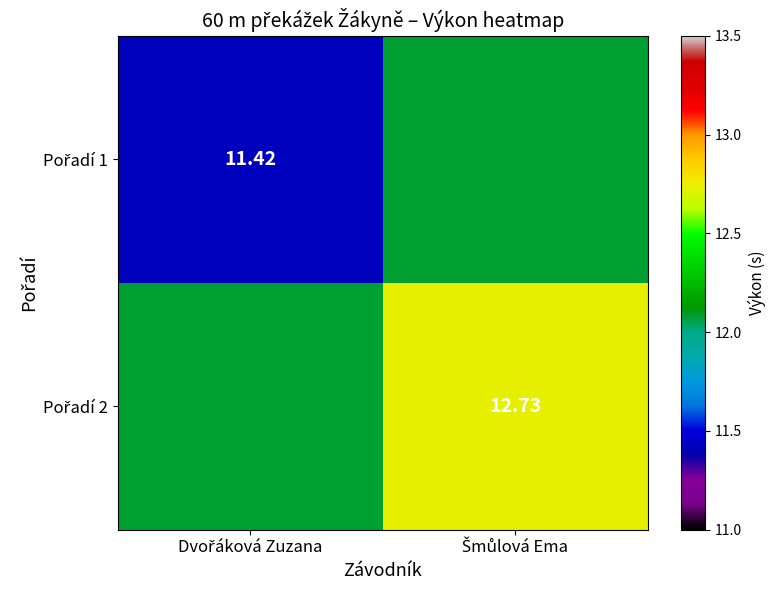

At which category is the sum across all series the highest?

Šmůlová Ema